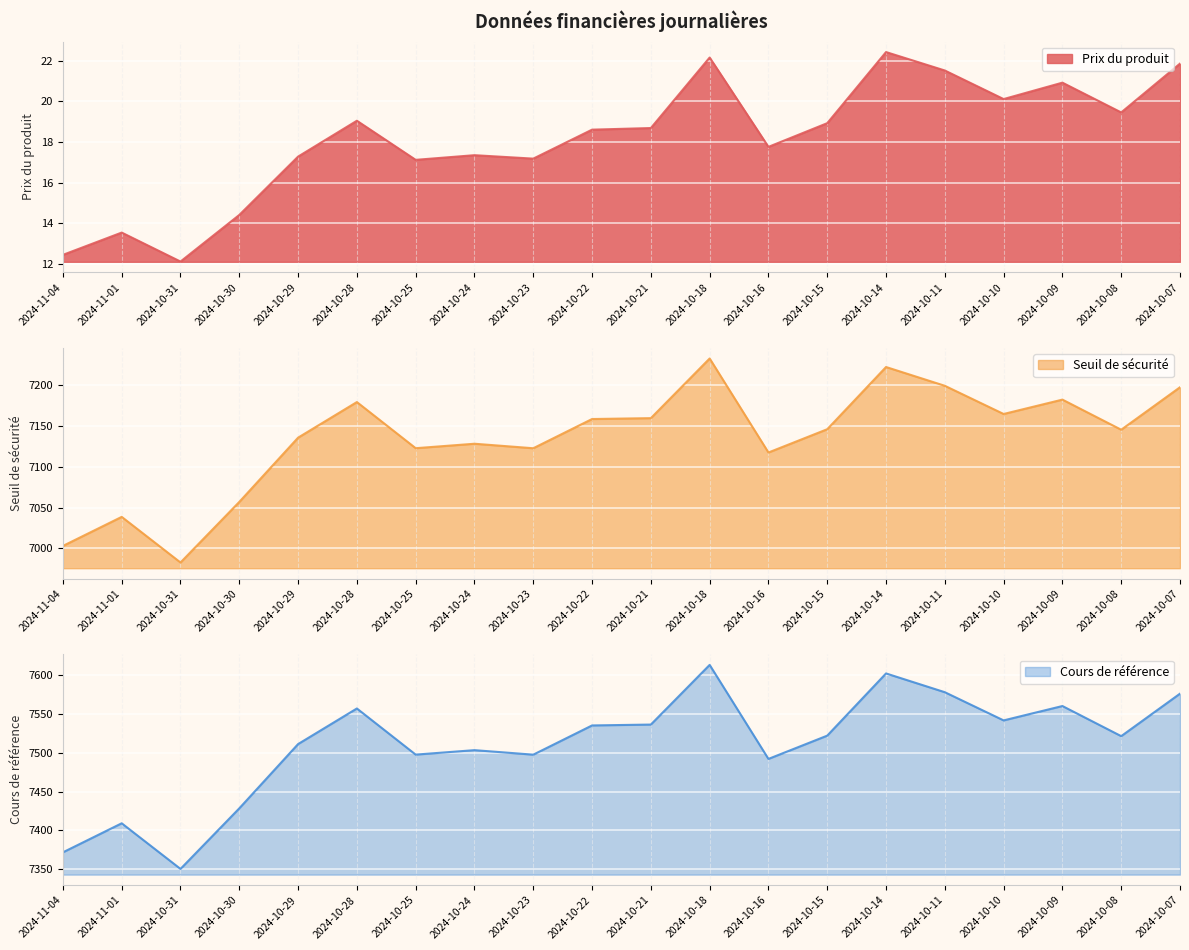

True or false: Cours de référence and Seuil de sécurité cross at least once.

False